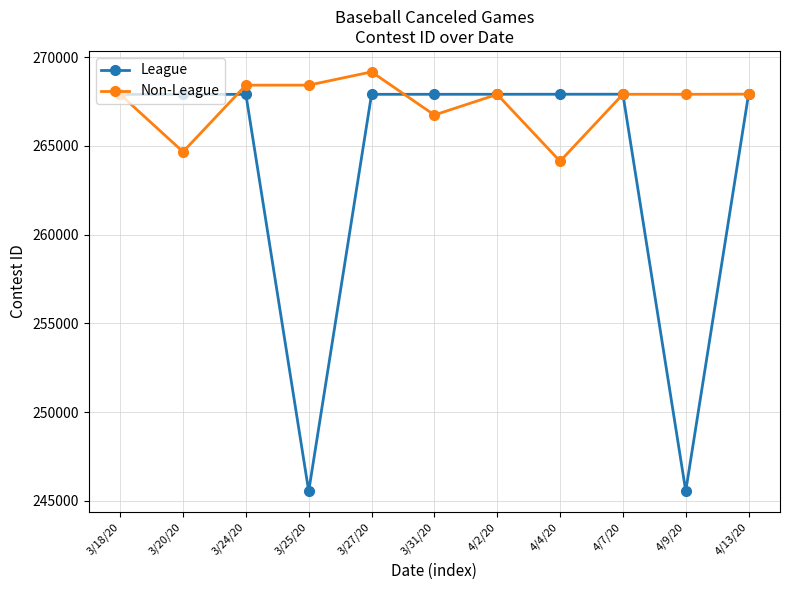

At how many categories does at least one series exceed 254402?

11